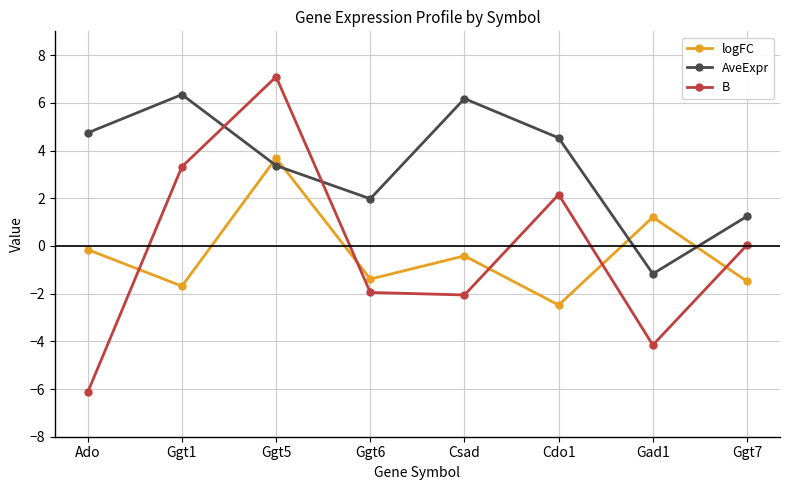

Which series ends up on top after the final intersection of AveExpr and B?

AveExpr